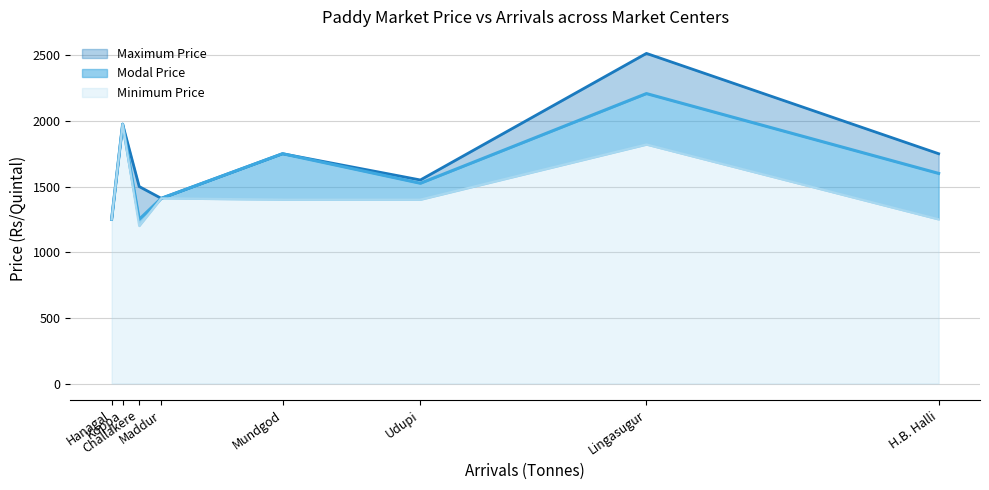

What is the maximum value for Minimum Price?

1975